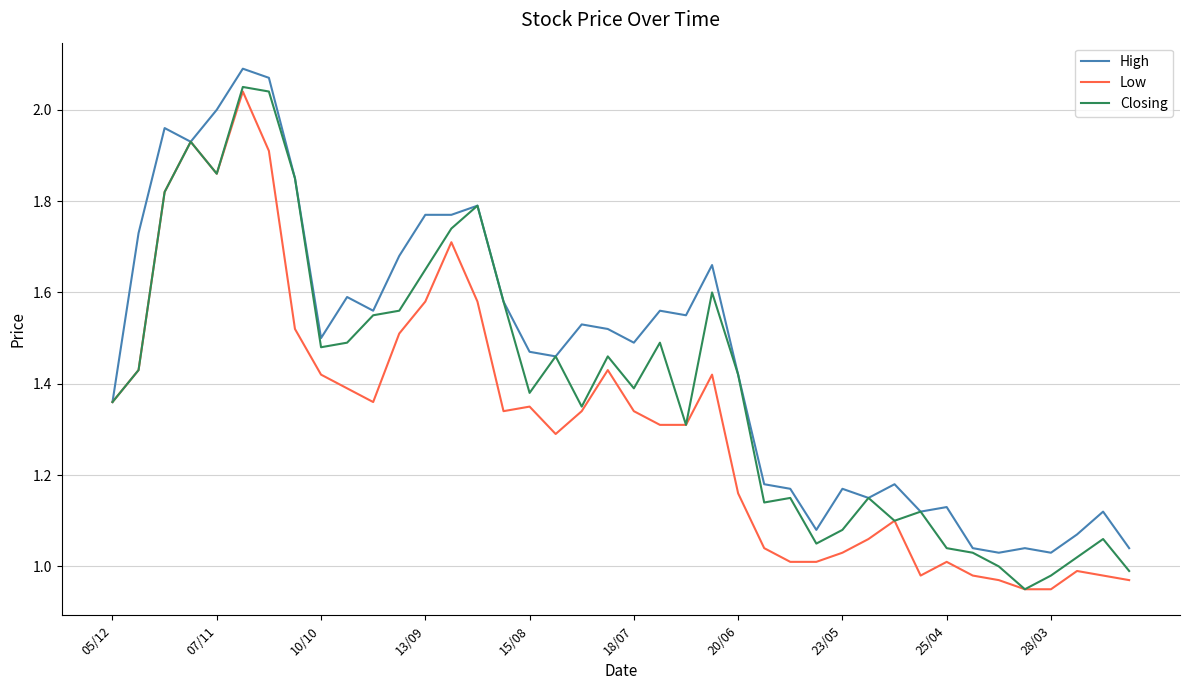

Which series has the largest total across all categories?

High